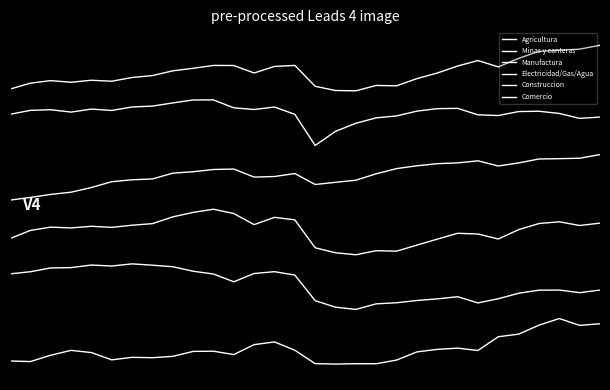

Is this an area chart (filled region under the line)?

No